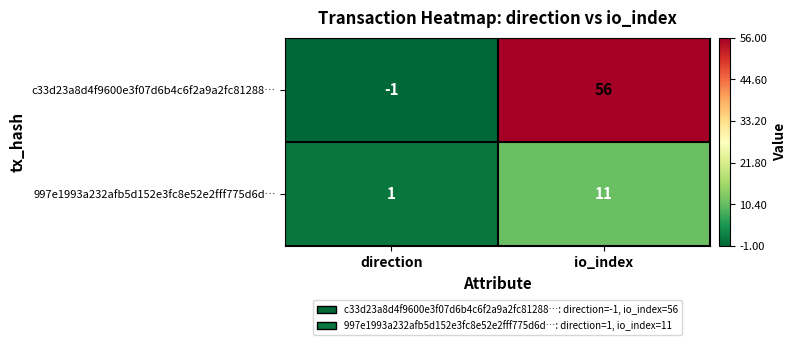

How many distinct data groups are displayed?

2